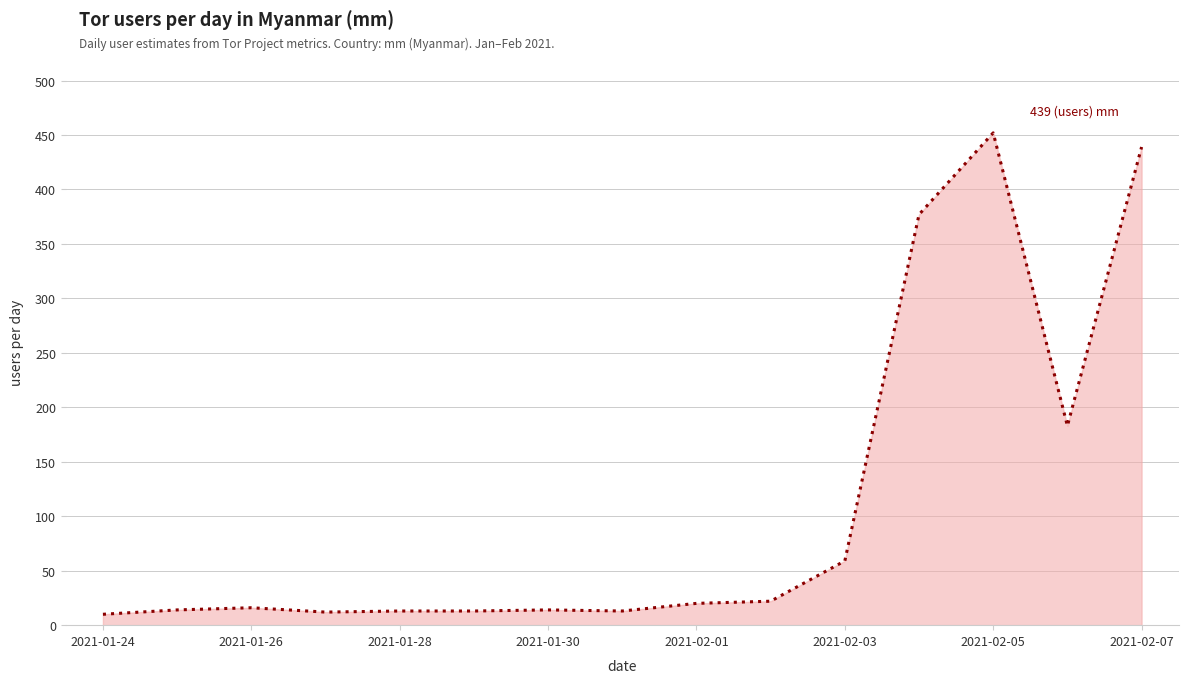

What is the maximum value shown in the chart?

452